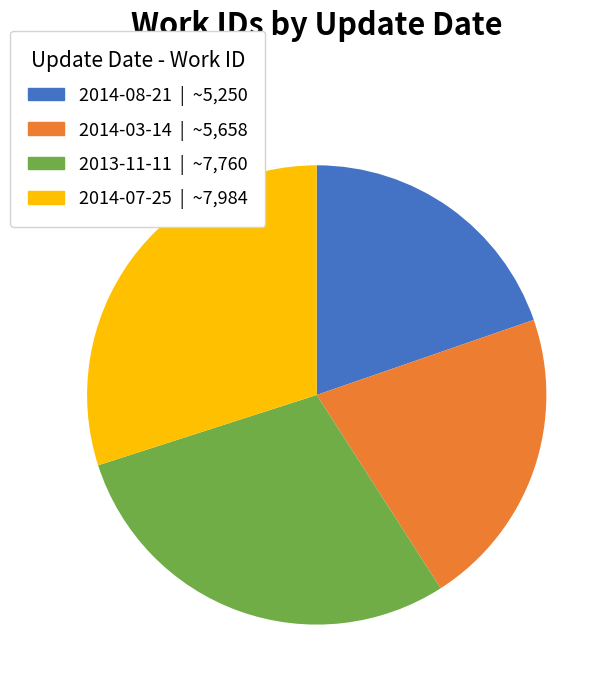

What is the smallest slice in the pie chart?

2014-08-21